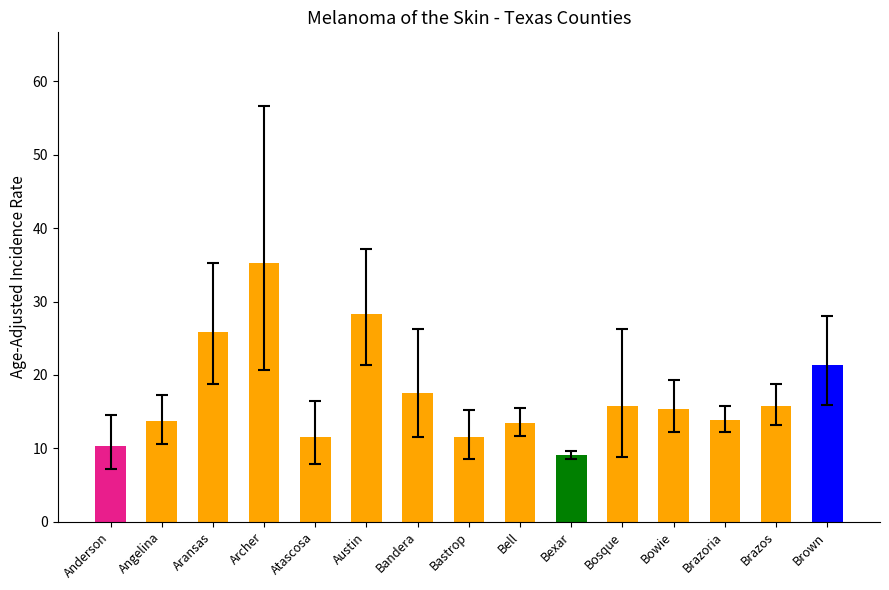

What is the difference between the second highest and second lowest values?

18.0